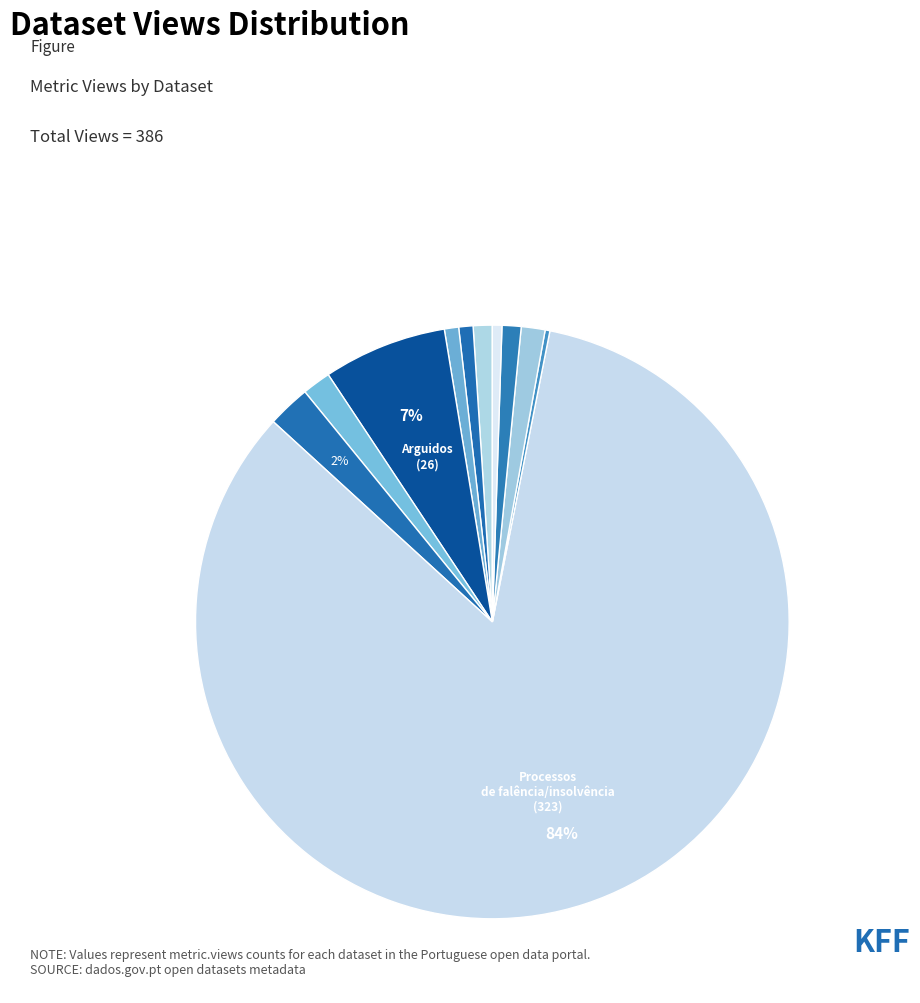

What is the smallest slice in the pie chart?

Juizos Próximidade